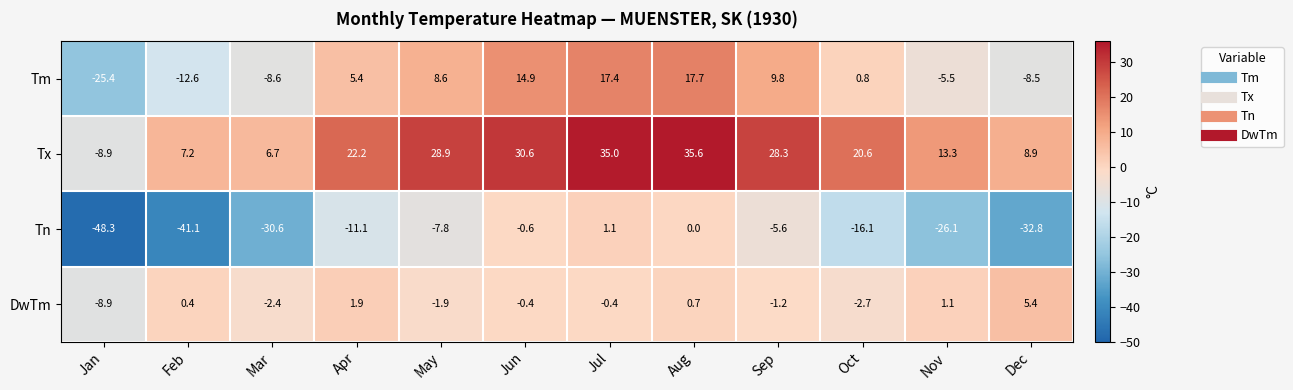

What is the difference between the highest and lowest values at Oct?

36.7